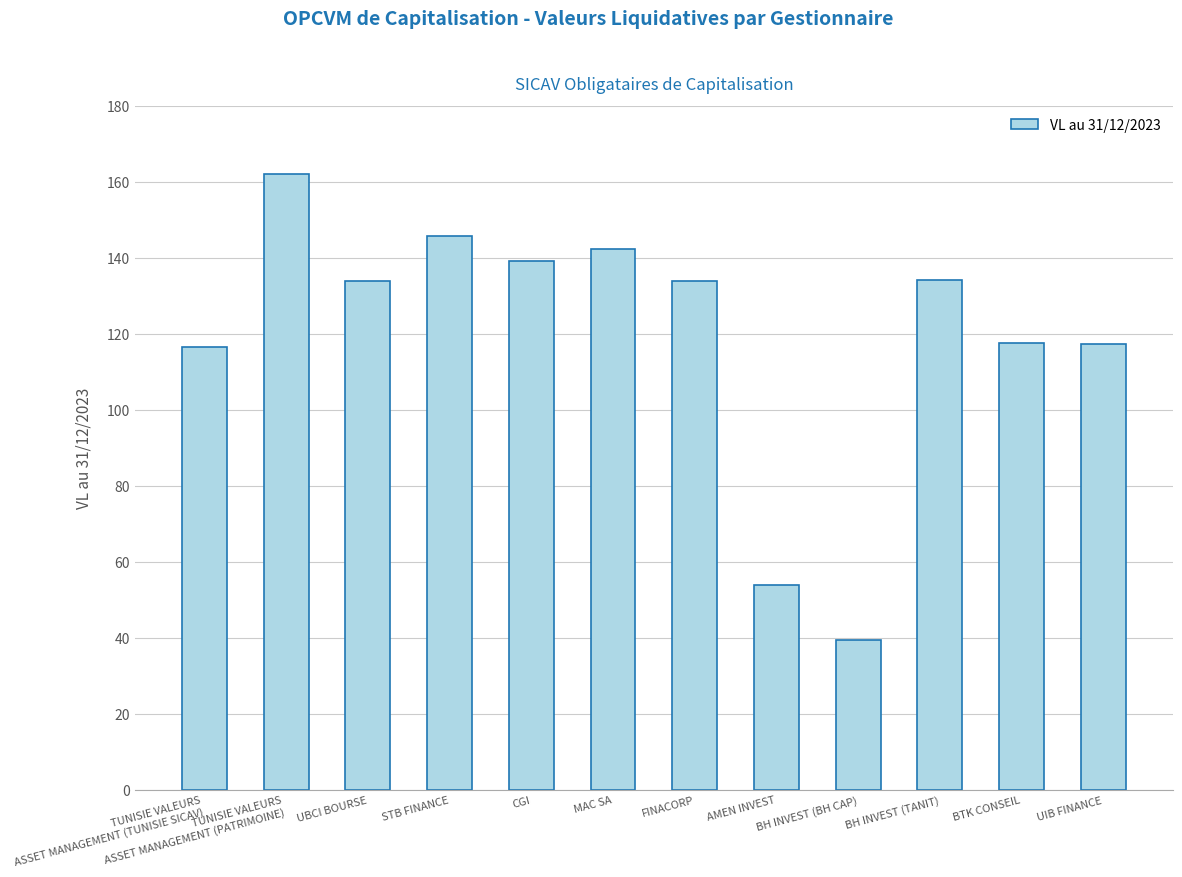

Is it true that the value at UBCI BOURSE is 133.9?

True